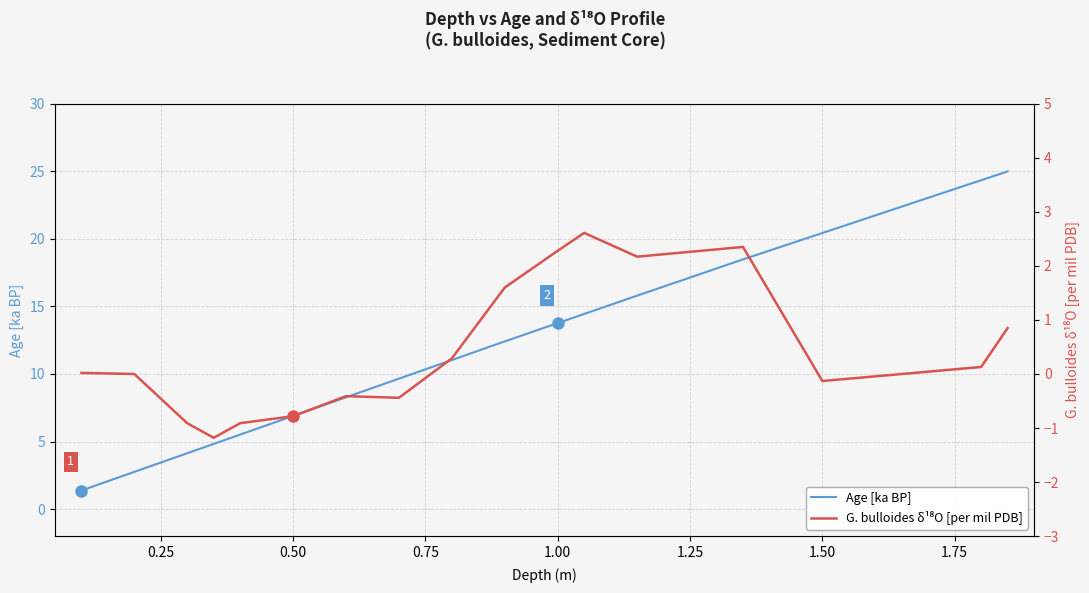

Rank the series by their maximum value, from highest to lowest.

Age [ka BP], G. bulloides δ¹⁸O [per mil PDB]